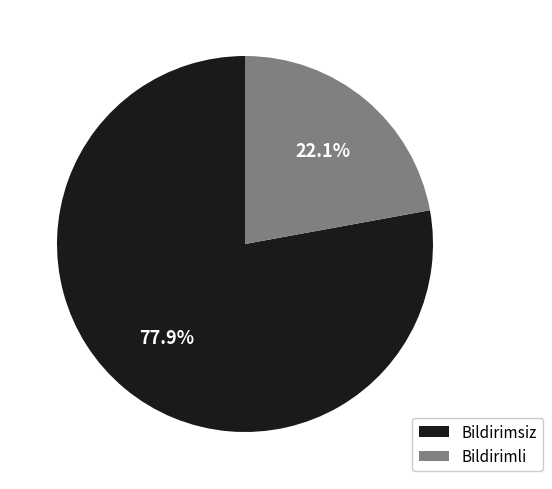

What is the largest slice in the pie chart?

Bildirimsiz